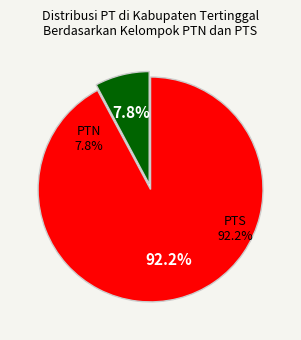

Which has a higher value, PTS or PTN?

PTS